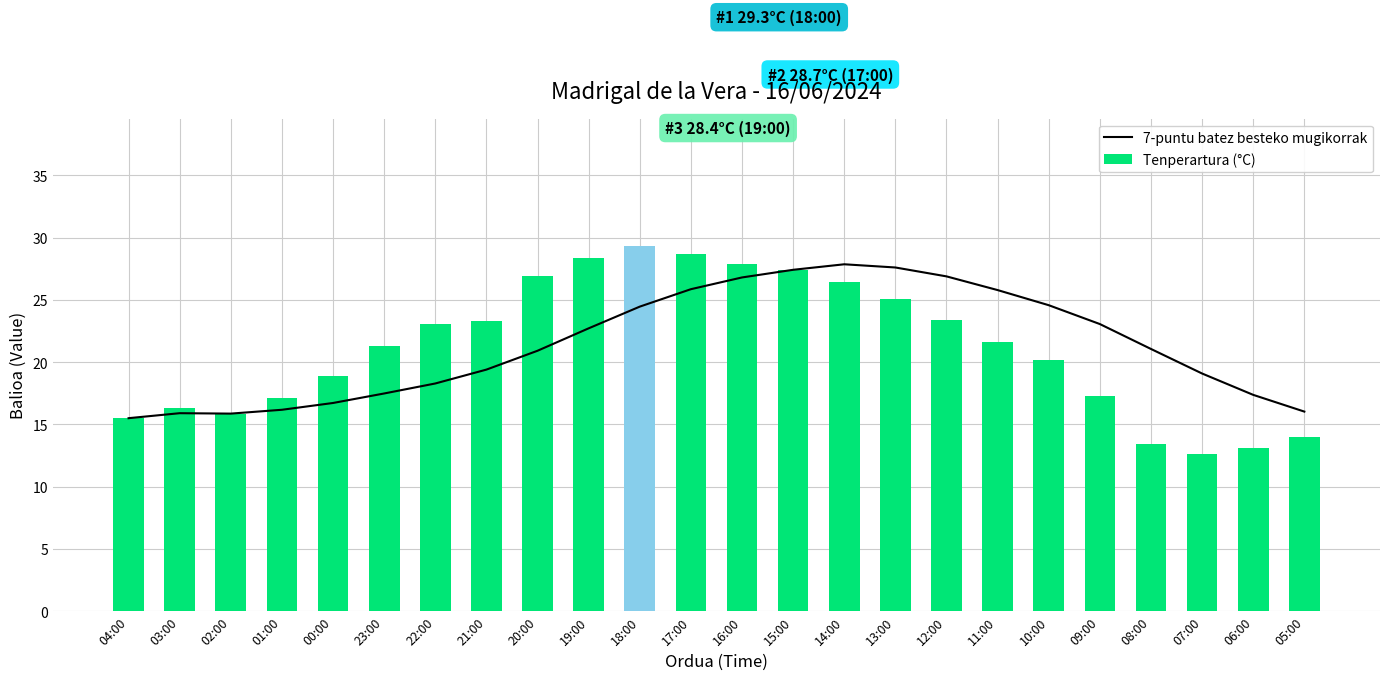

How many data points does each series have?

24